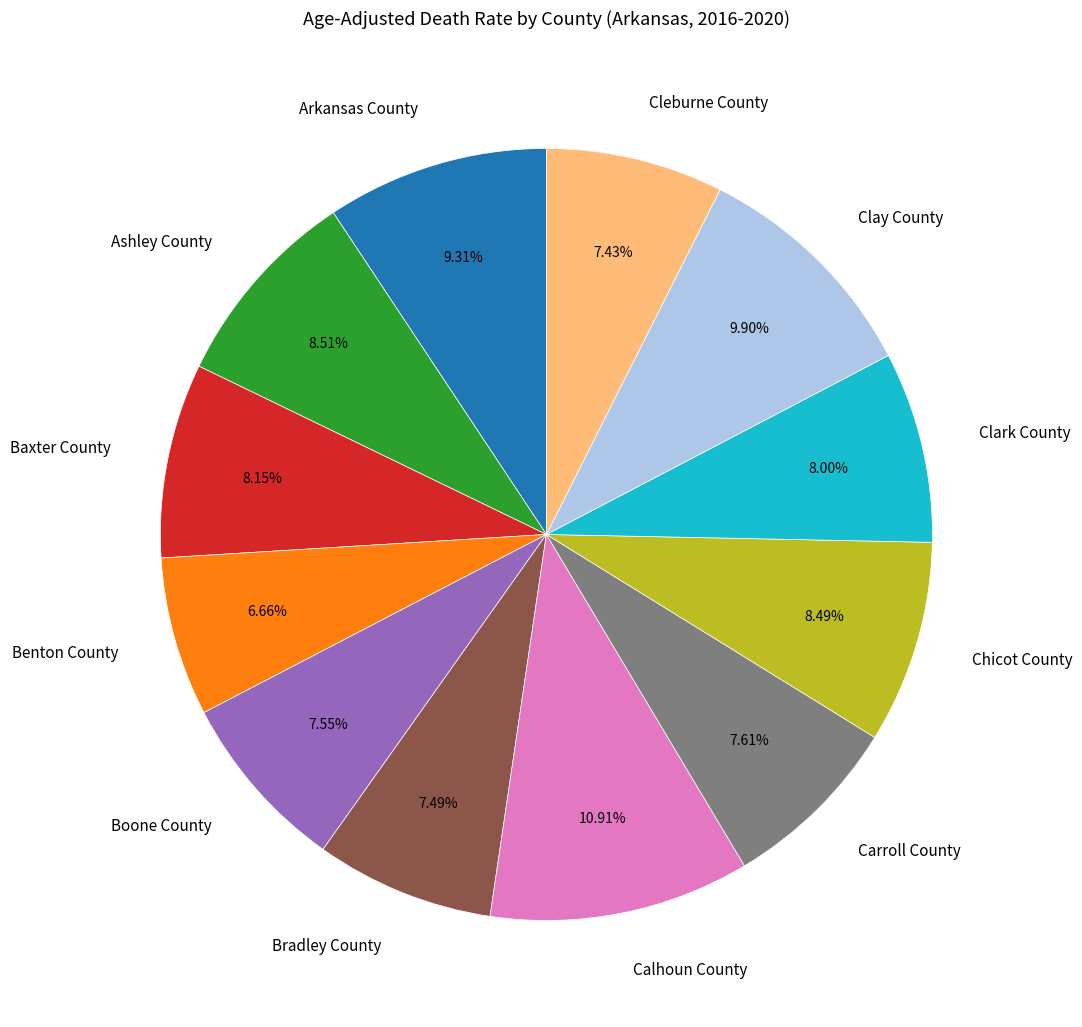

Does Chicot County account for over 50% of the chart?

No